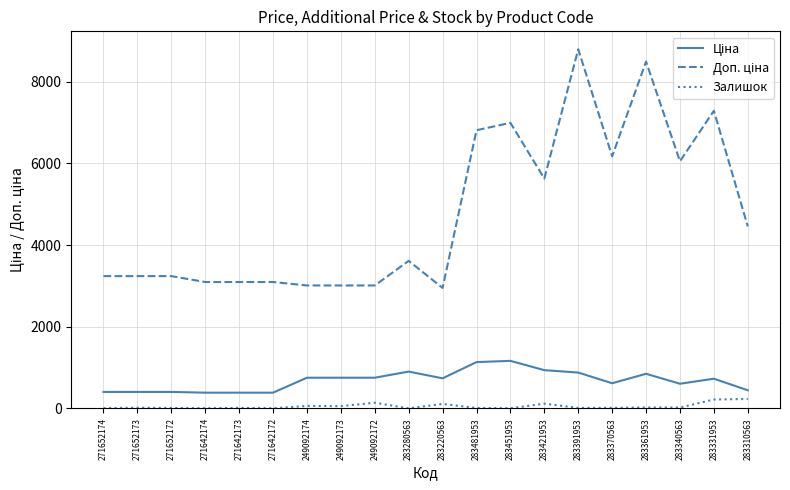

What is the difference between the maximum and minimum values in the Залишок series?

230.0